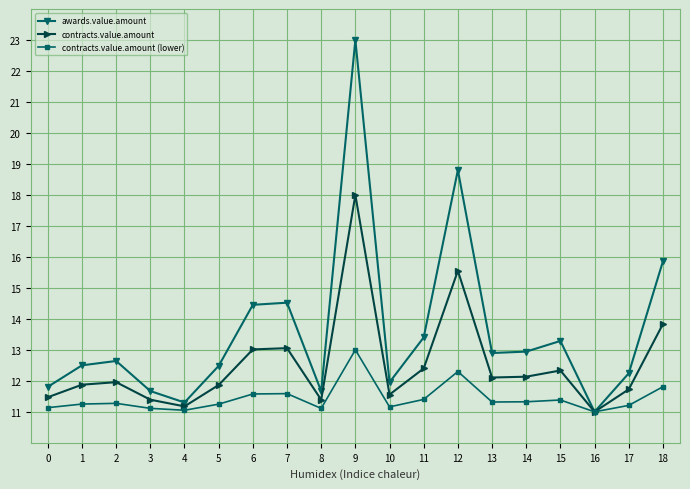

Which category has the highest value in the contracts.value.amount (lower) series?

9